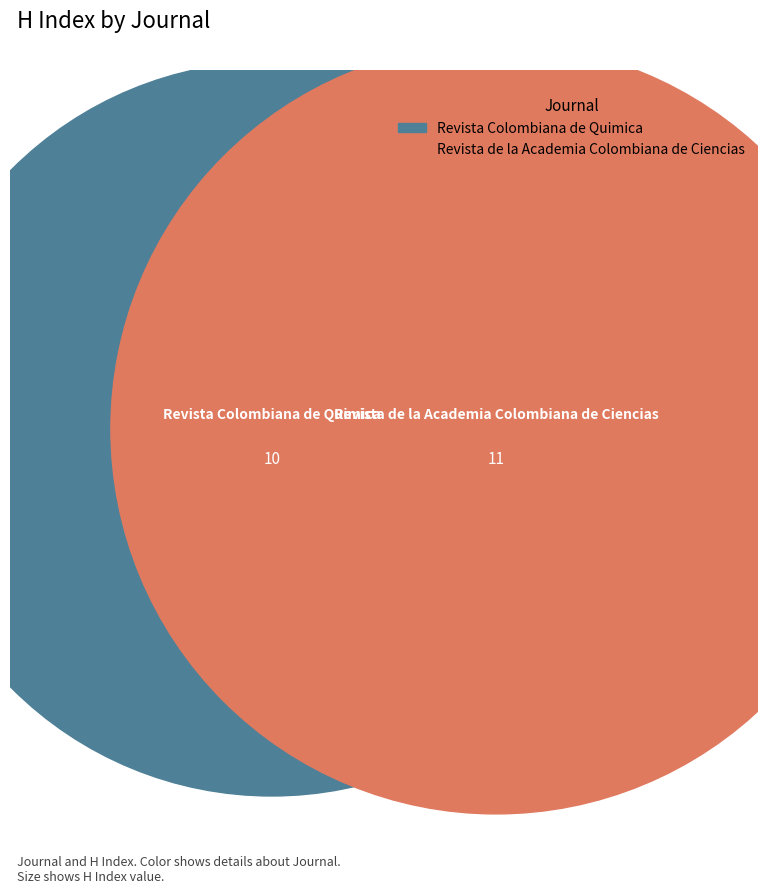

How many slices are in this pie chart?

2